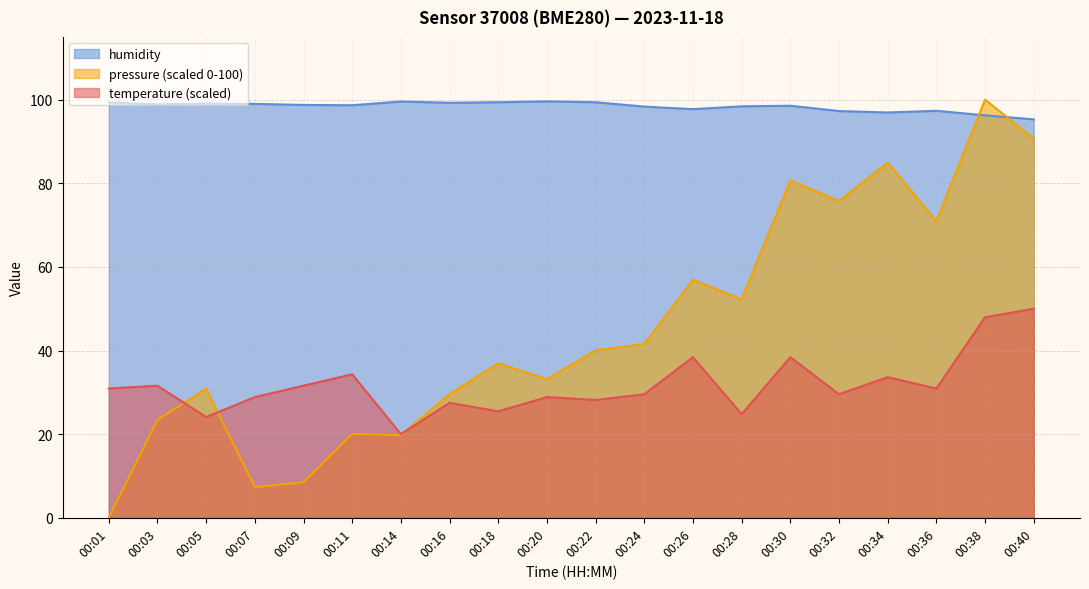

Reading left to right, transcribe all the data shown in this chart.

temperature: 00:01=30.9	00:03=31.6	00:05=24.1	00:07=28.9	00:09=31.6	00:11=34.3	00:14=20.0	00:16=27.5	00:18=25.5	00:20=28.9	00:22=28.2	00:24=29.5	00:26=38.4	00:28=24.8	00:30=38.4	00:32=29.5	00:34=33.6	00:36=30.9	00:38=48.0	00:40=50.0
humidity: 00:01=99.3	00:03=98.9	00:05=99.1	00:07=99.0	00:09=98.7	00:11=98.7	00:14=99.5	00:16=99.2	00:18=99.4	00:20=99.6	00:22=99.4	00:24=98.3	00:26=97.7	00:28=98.4	00:30=98.5	00:32=97.3	00:34=96.9	00:36=97.3	00:38=96.2	00:40=95.3
pressure_norm: 00:01=0.0	00:03=23.4	00:05=30.9	00:07=7.3	00:09=8.5	00:11=20.1	00:14=19.8	00:16=29.6	00:18=36.9	00:20=33.2	00:22=40.0	00:24=41.6	00:26=56.9	00:28=52.2	00:30=80.7	00:32=75.8	00:34=84.9	00:36=70.9	00:38=100.0	00:40=90.7